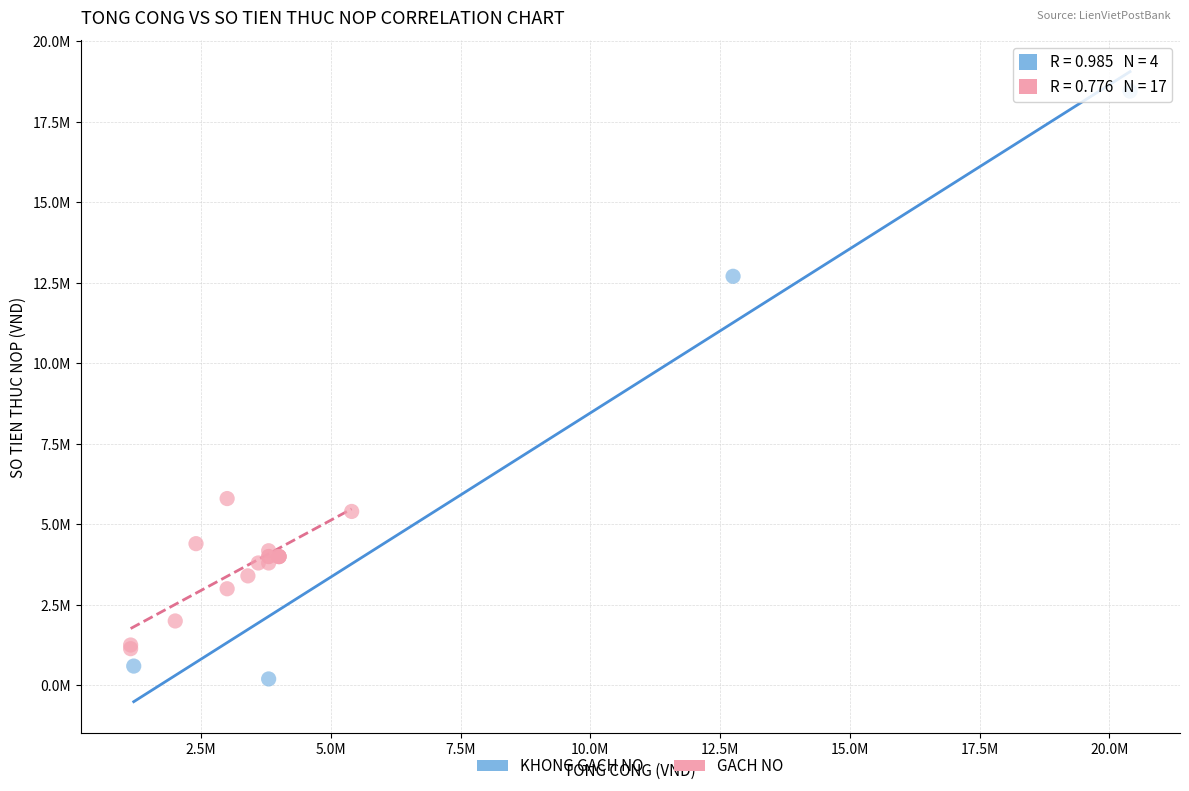

What are all the series names shown in the legend?

KHONG GACH NO, GACH NO